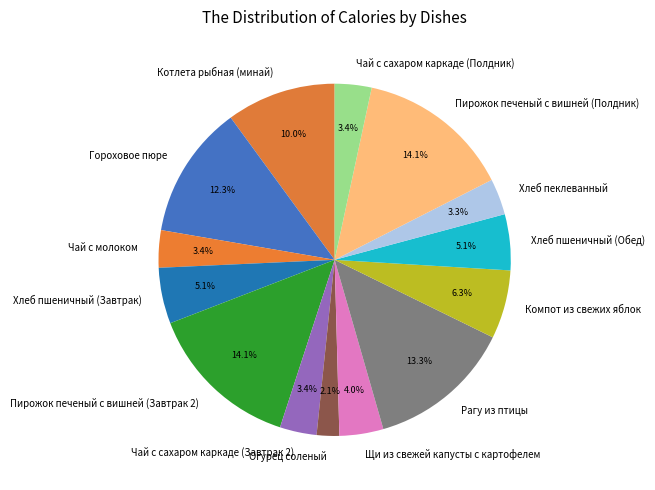

Which slice is the smallest?

Огурец соленый